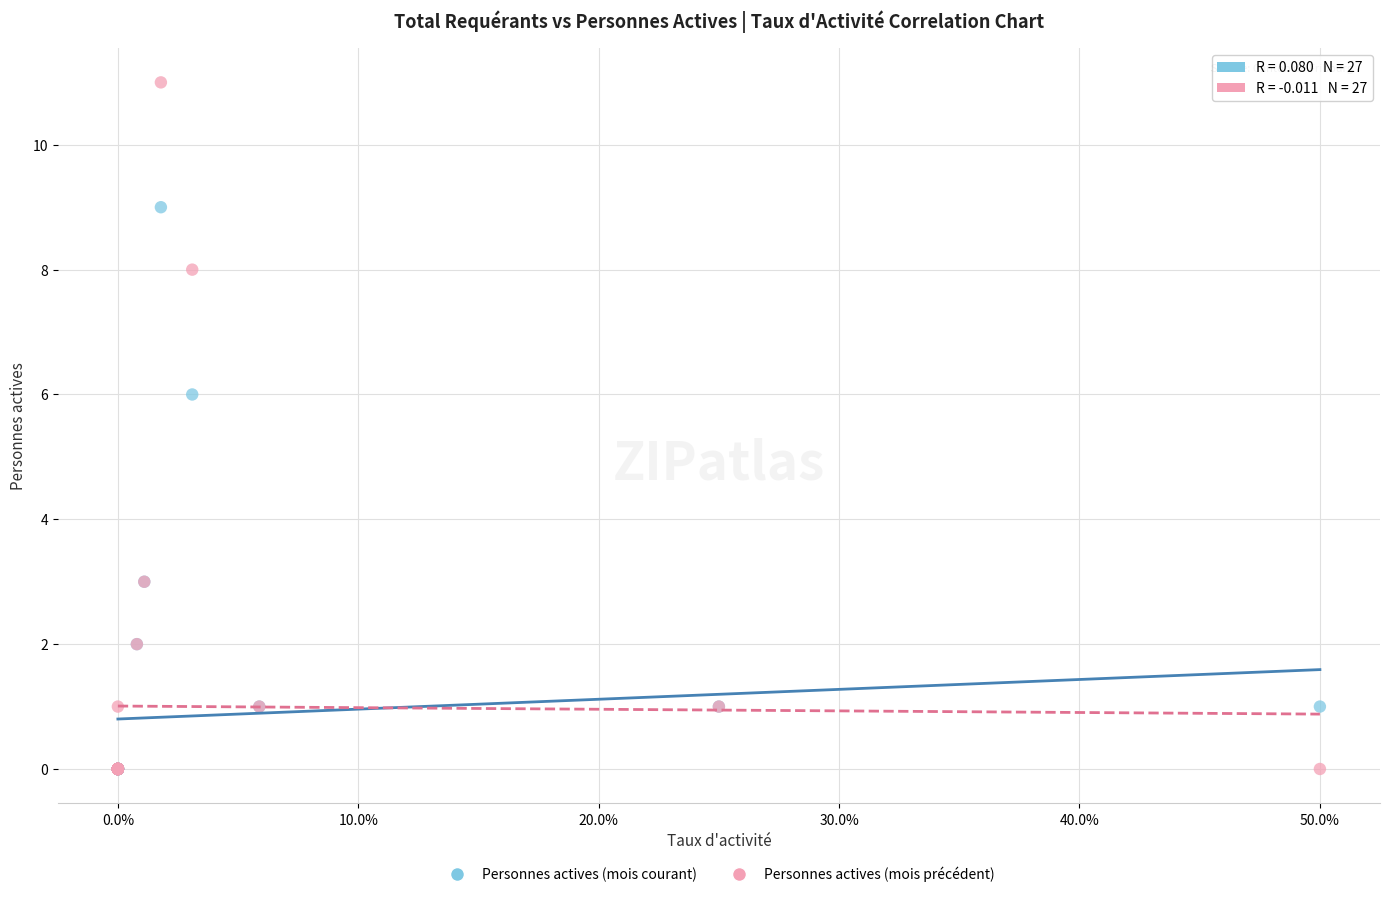

Across all series, what Y value is closest to 5?

6